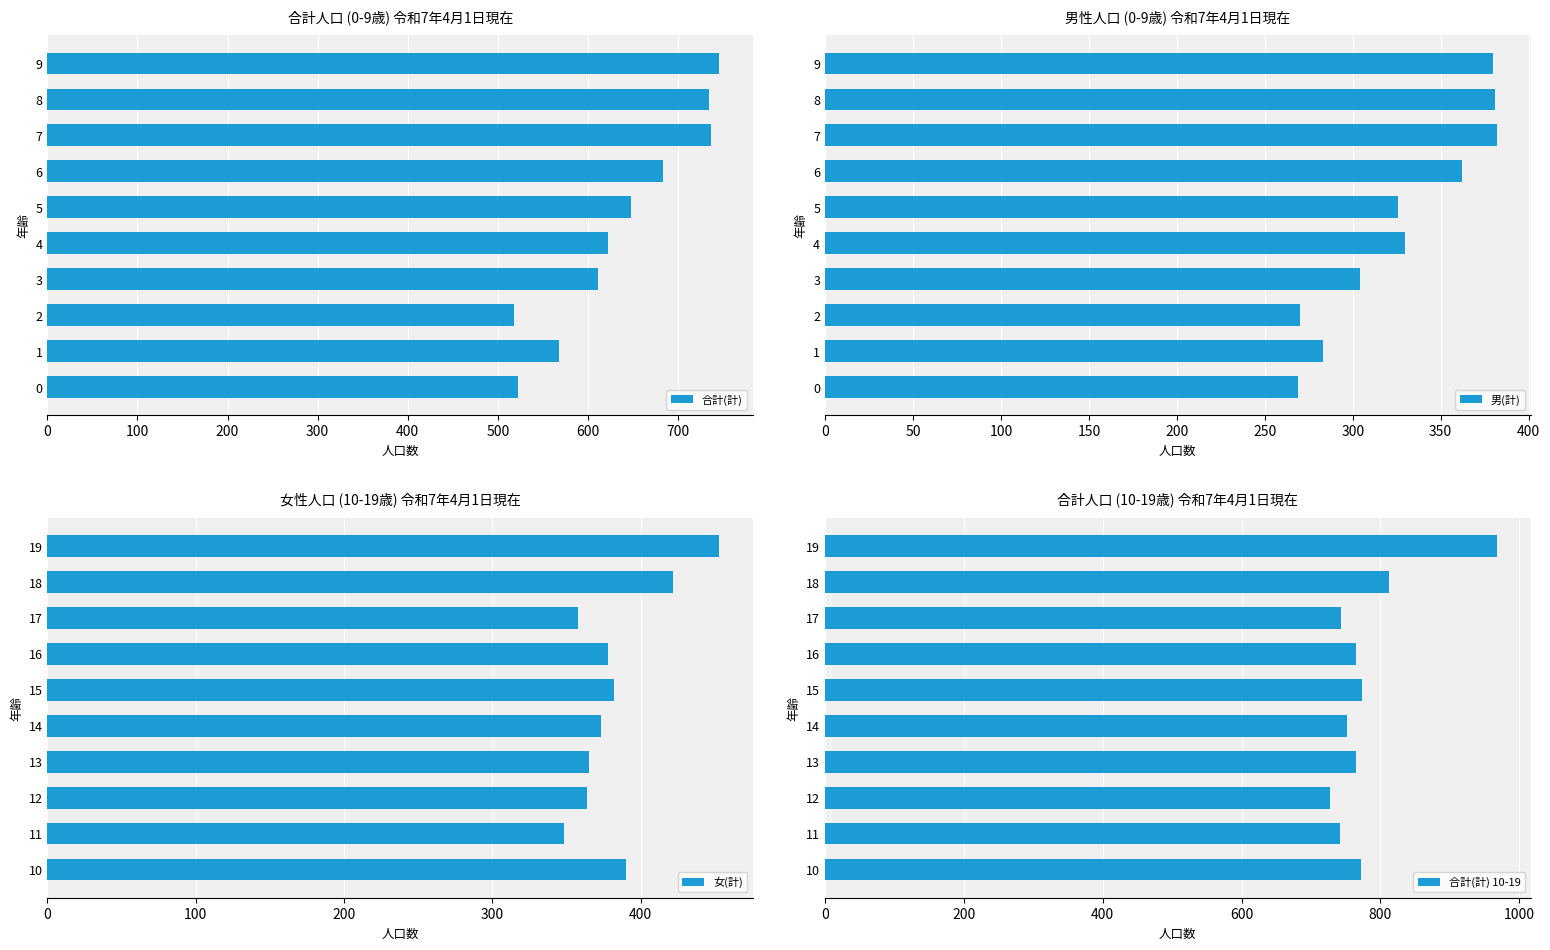

At which label does 女(計) reach its minimum?

11